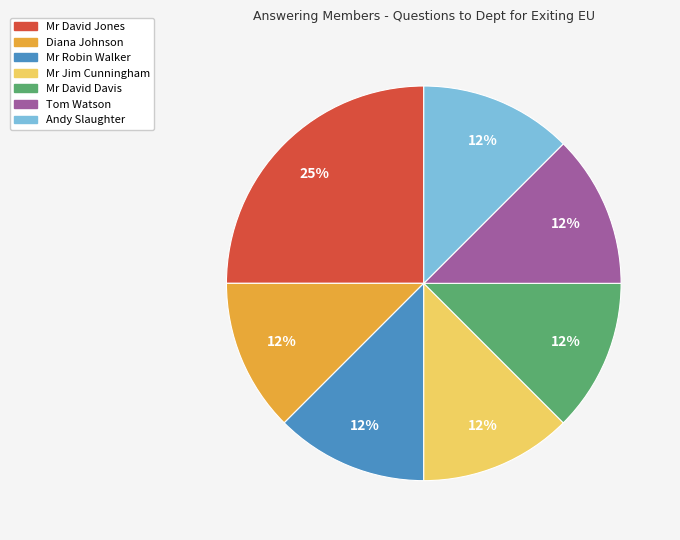

Does Mr Robin Walker account for over 50% of the chart?

No